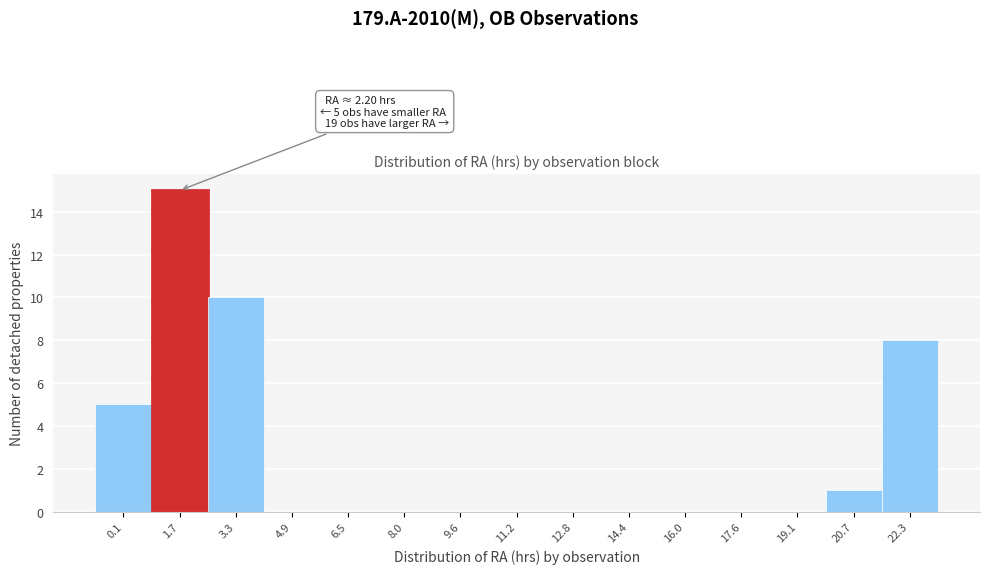

Reading left to right, transcribe all the data shown in this chart.

0.1=5	1.7=15	3.3=10	4.9=0	6.5=0	8.0=0	9.6=0	11.2=0	12.8=0	14.4=0	16.0=0	17.6=0	19.1=0	20.7=1	22.3=8